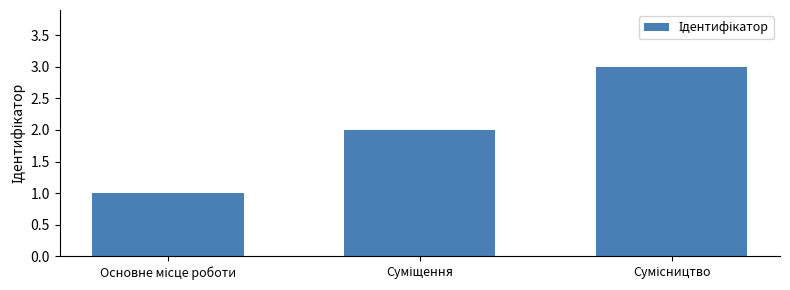

What is the sum of all values?

6